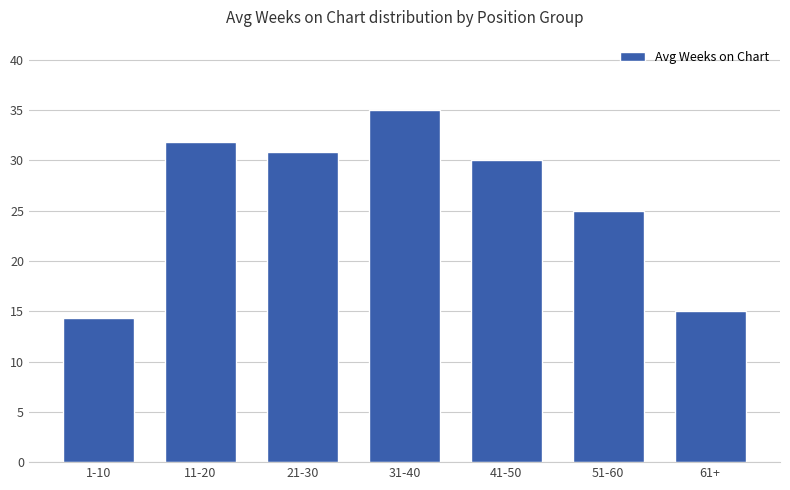

What is the difference between the maximum and minimum values?

20.7